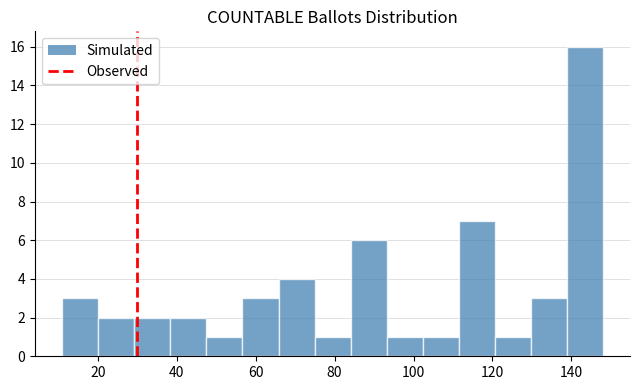

Which range on the x-axis has the tallest bar?

138 to 148